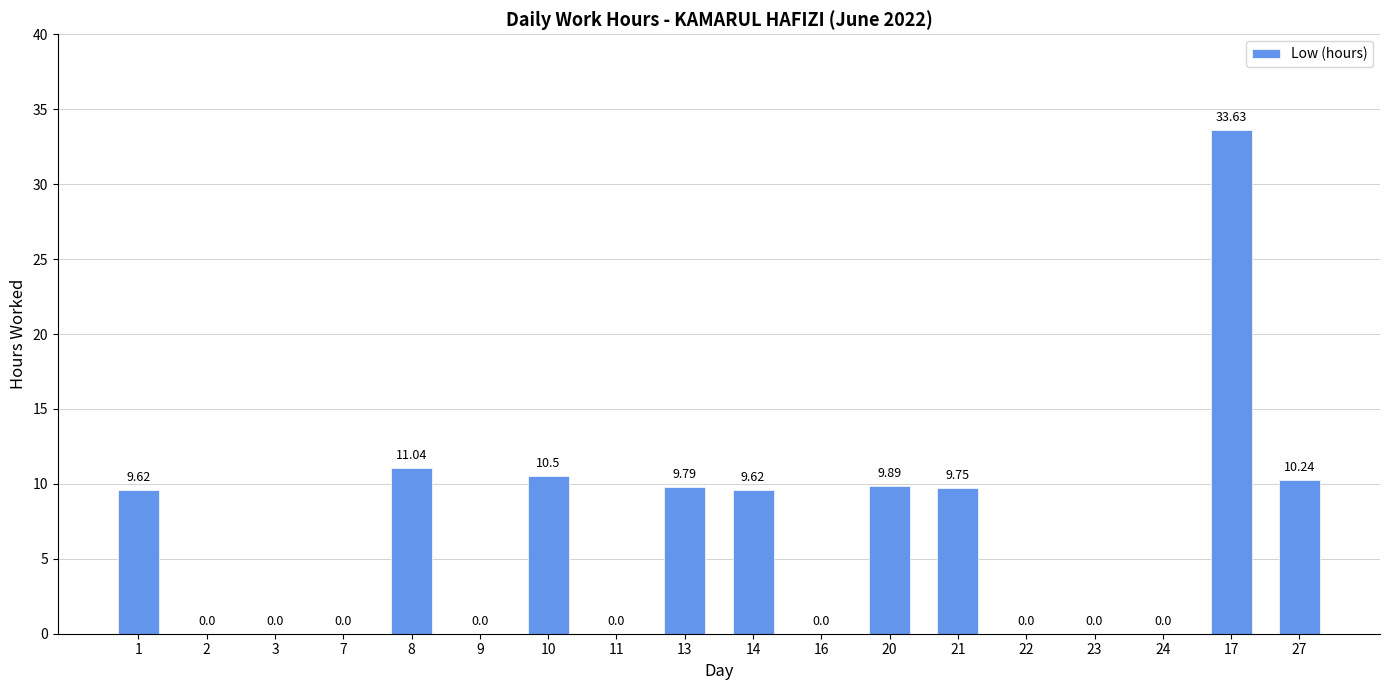

Count the number of categories in the chart.

18